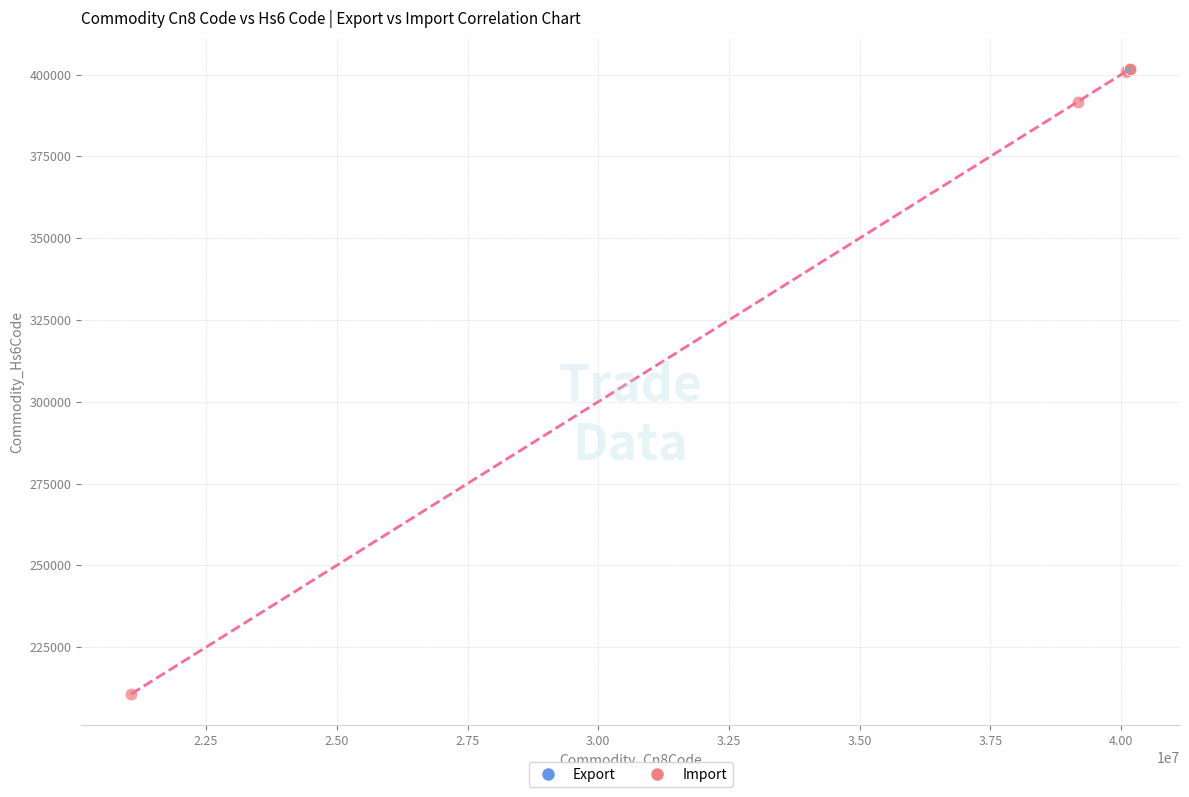

Which series contains the lowest Y value?

Import